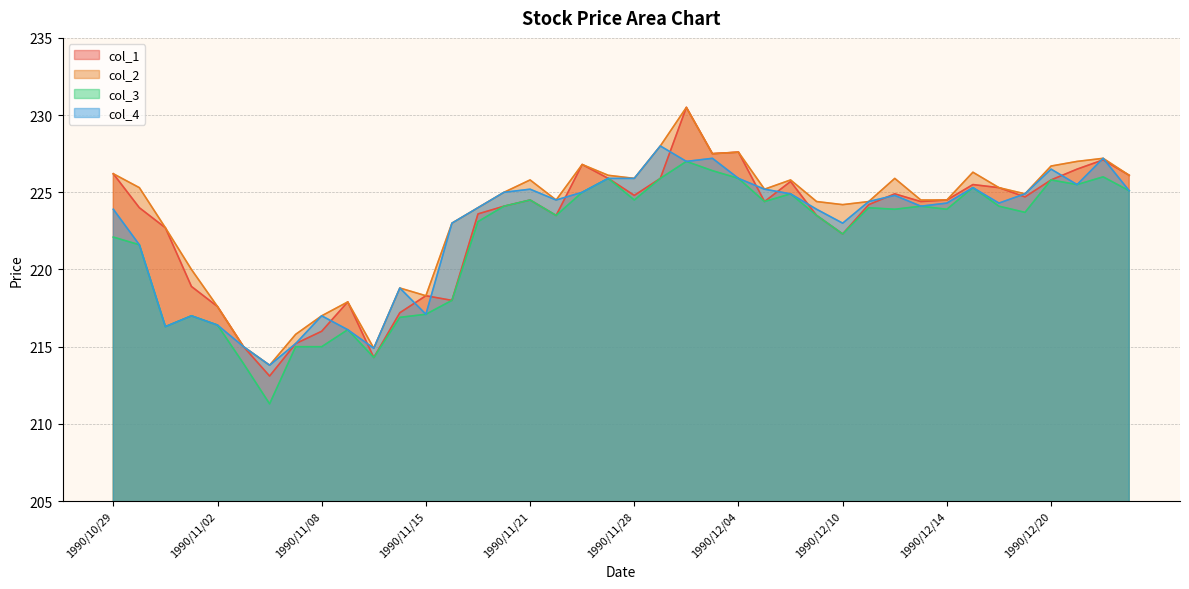

Is the value of col_3 at 1990/11/19 greater than the value of col_1 at 1990/12/18?

No